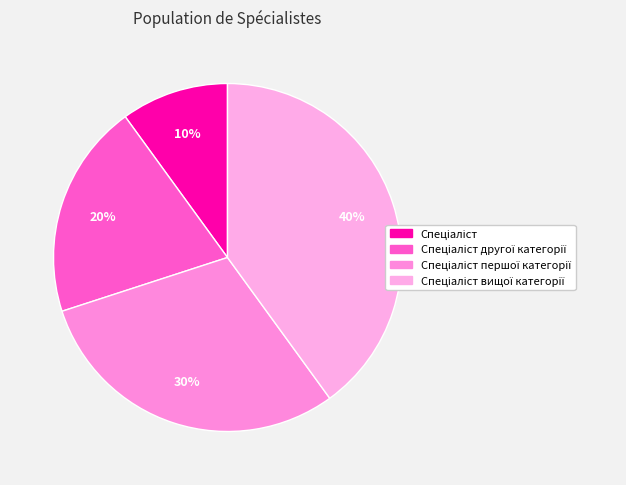

Is there a majority slice in this chart?

No